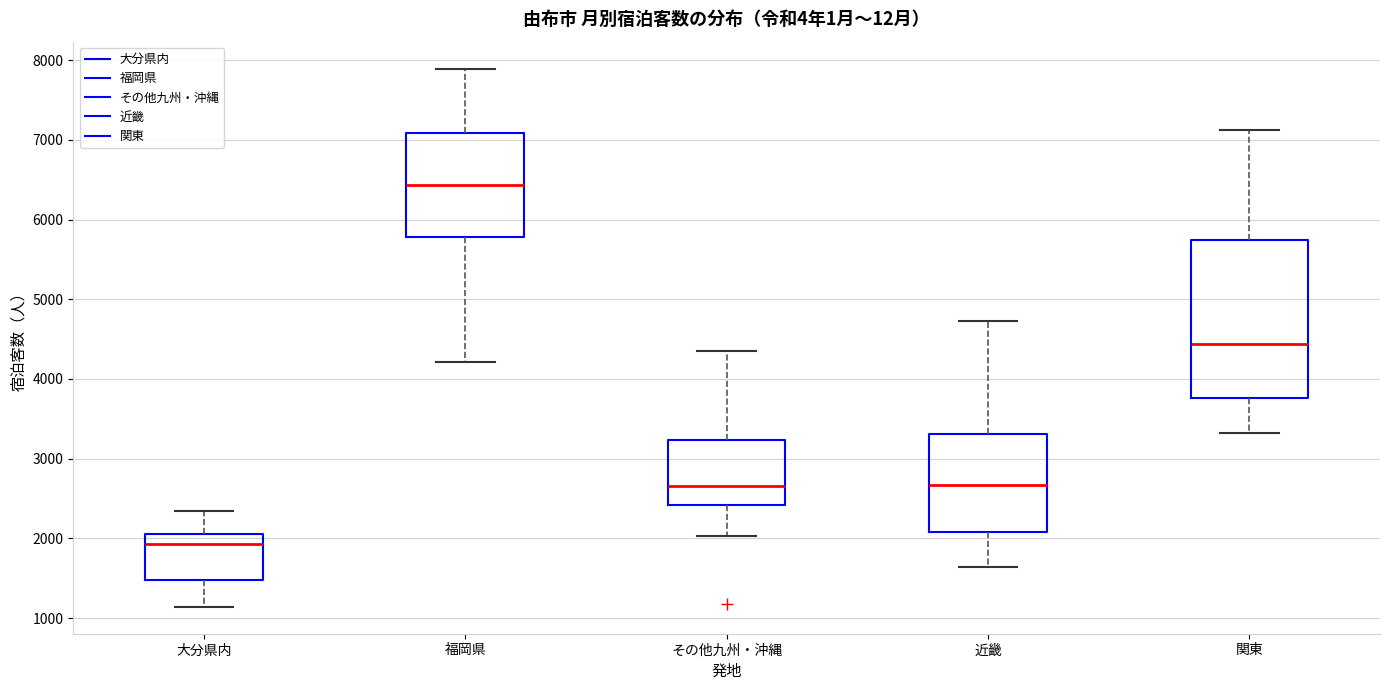

Reading left to right, transcribe this box plot: for each box, give where its median line is, the range the box spans, and where its two whiskers end, as read against the y-axis. The values are not printed on the chart, so give them approximately, as read against the axis.

大分県内: median 1900, box 1500 to 2100, whiskers 1100 to 2300
福岡県: median 6400, box 5800 to 7100, whiskers 4200 to 7900
その他九州・沖縄: median 2700, box 2400 to 3200, whiskers 2000 to 4400
近畿: median 2700, box 2100 to 3300, whiskers 1600 to 4700
関東: median 4400, box 3800 to 5700, whiskers 3300 to 7100